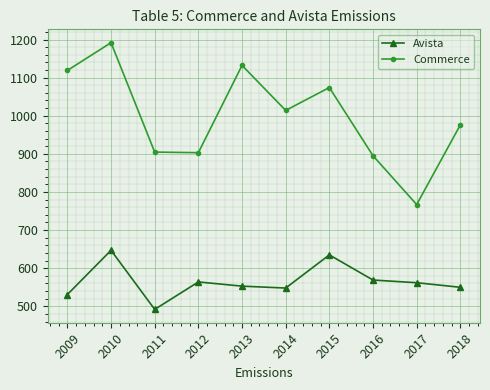

How many lines are shown in the chart?

2